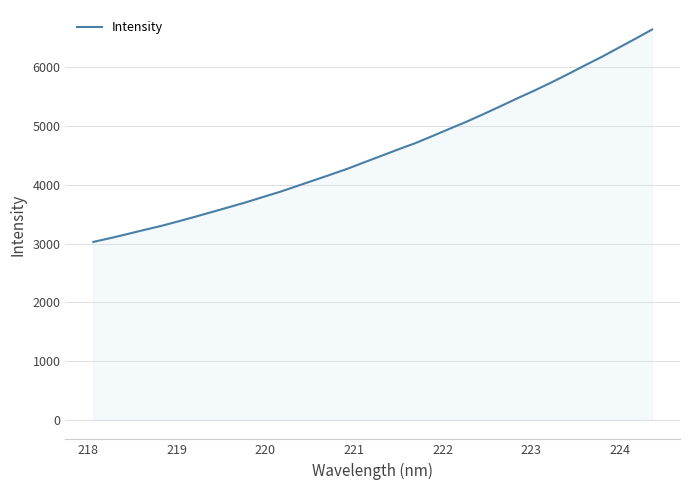

What is the maximum value shown in the chart?

6642.1